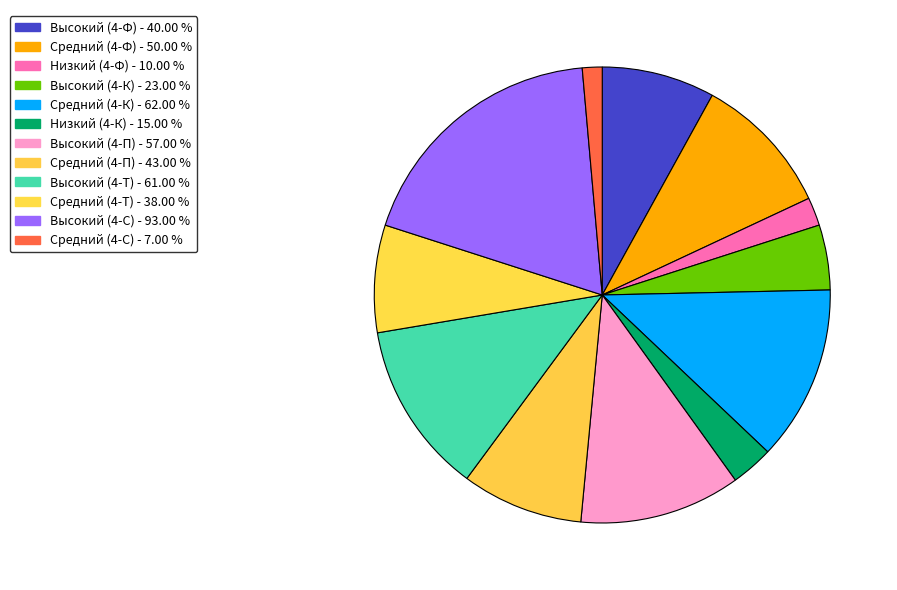

Which slice is the largest?

Высокий (4-С)